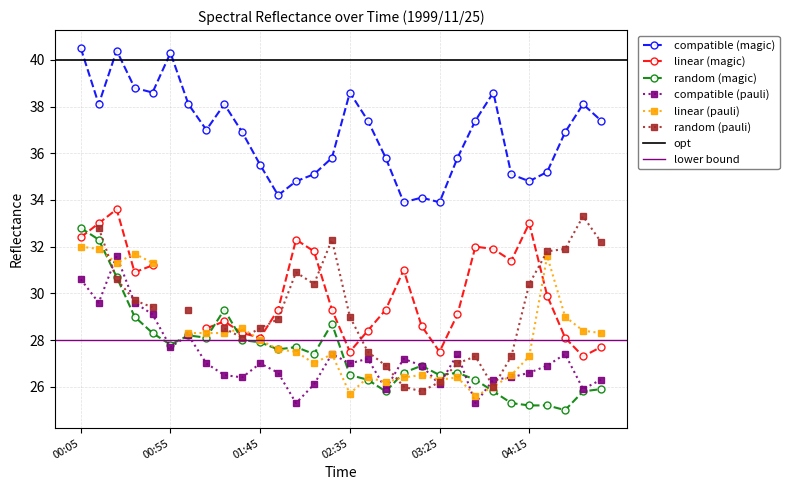

At which label is   7.907 closest to 28?

01:05